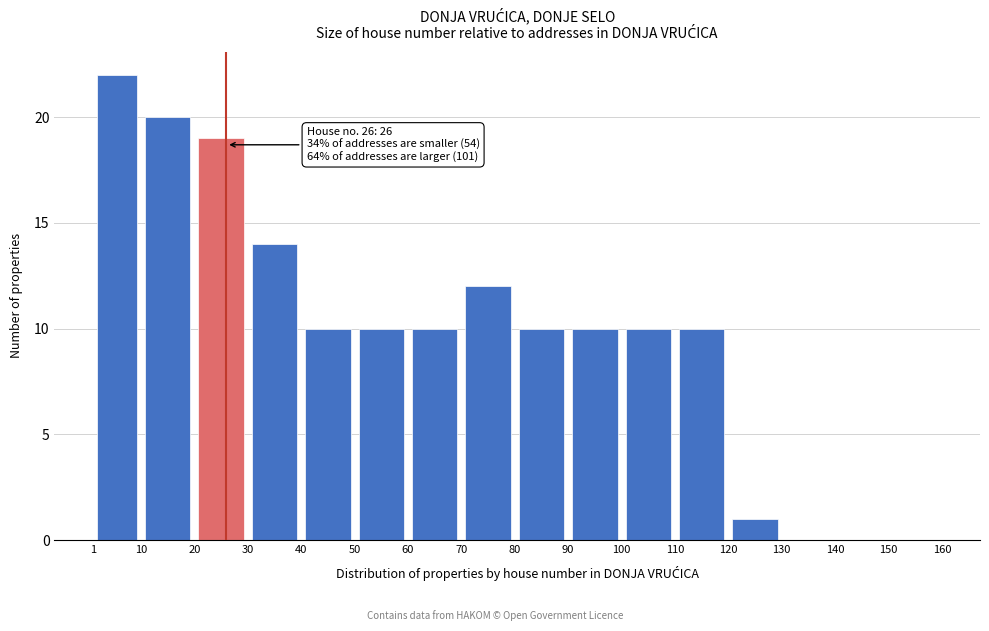

Over which range of the x-axis is the bar tallest?

1 to 10